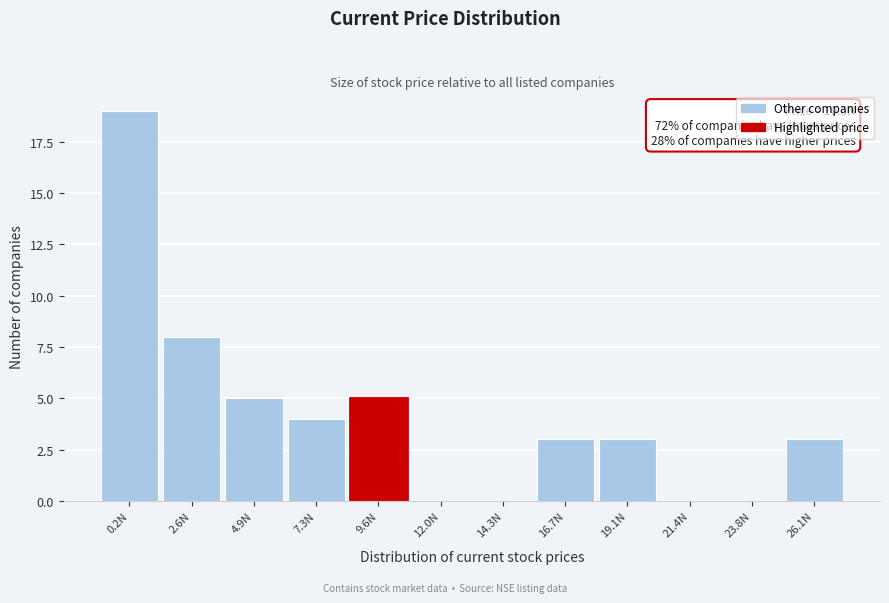

Reading right to left, list all the values displayed in this chart.

26.1N=3	23.8N=0	21.4N=0	19.1N=3	16.7N=3	14.3N=0	12.0N=0	9.6N=5	7.3N=4	4.9N=5	2.6N=8	0.2N=19